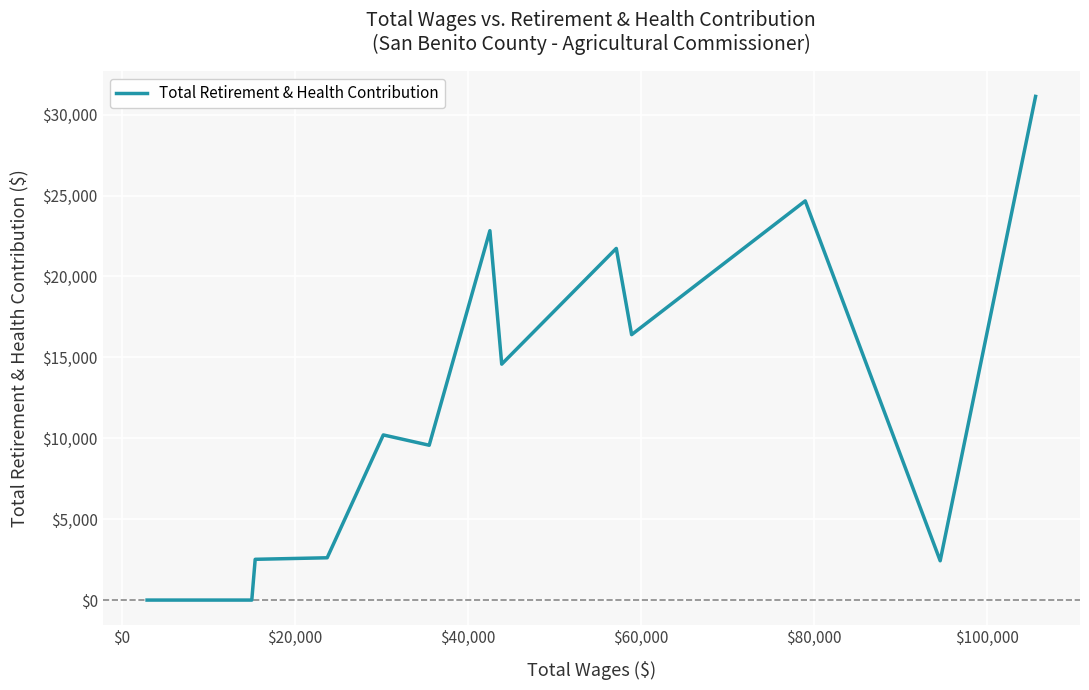

What is the maximum value shown in the chart?

31128